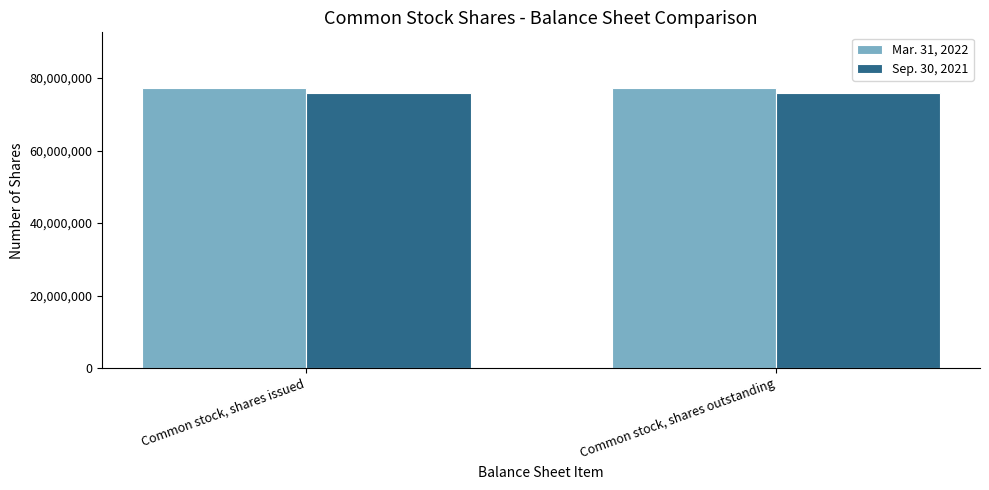

The Mar. 31, 2022 series shows 24434488 at Common stock, shares issued. True or false?

False